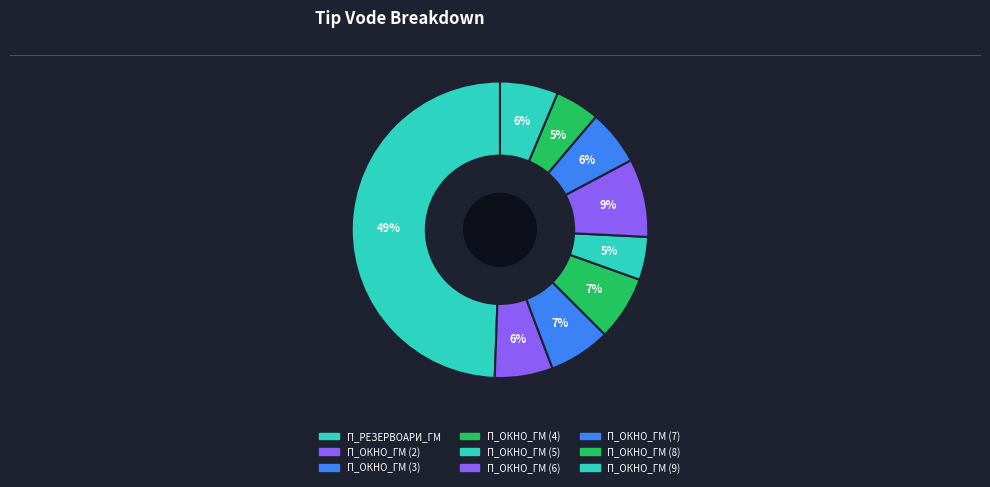

To the nearest percent, what is the average slice percentage?

11%